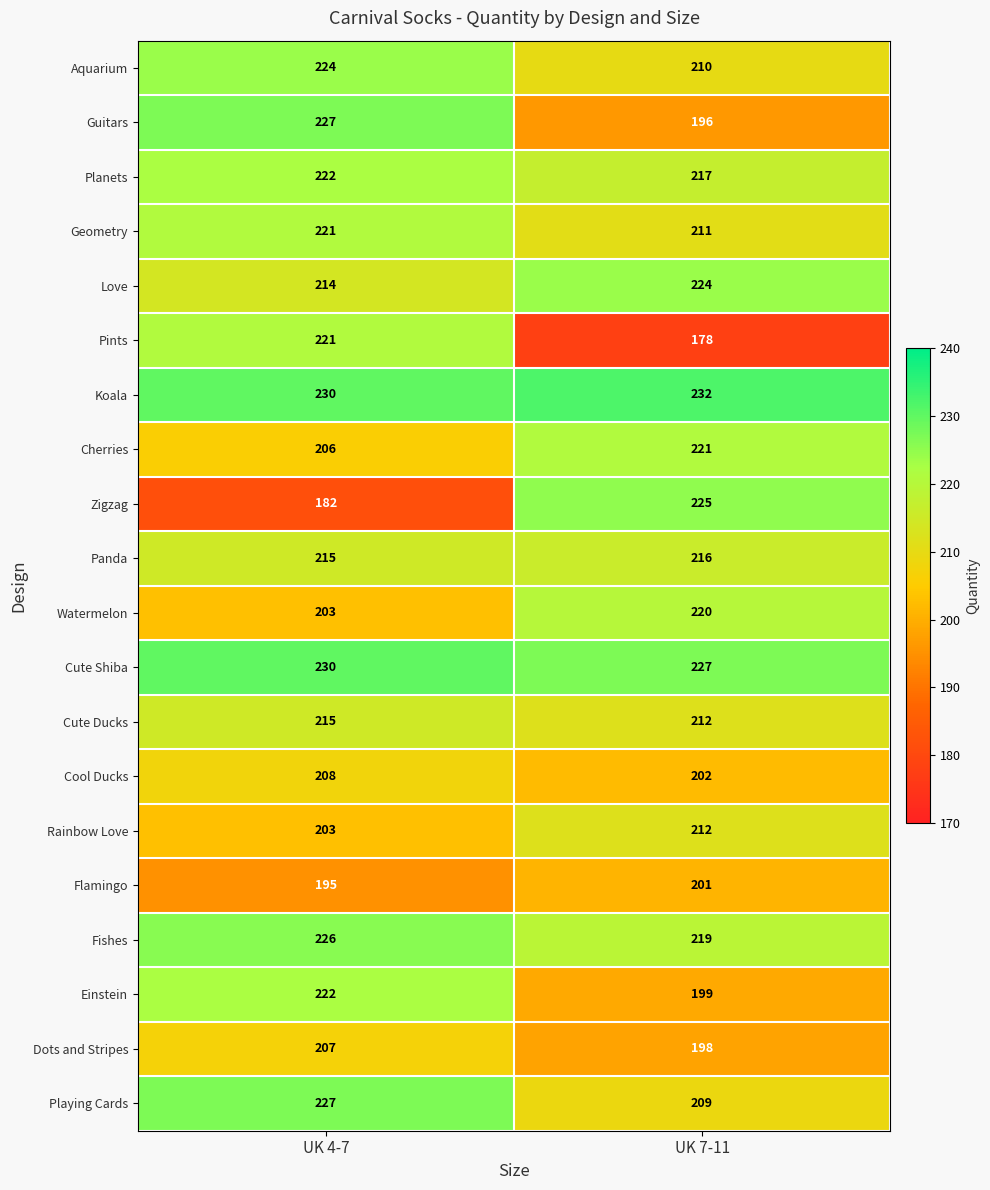

What is the minimum value for Playing Cards?

209